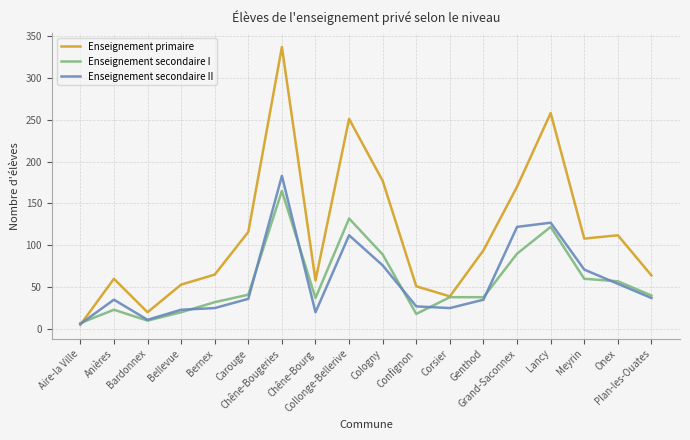

How many values in the Enseignement secondaire I series are below 40?

9